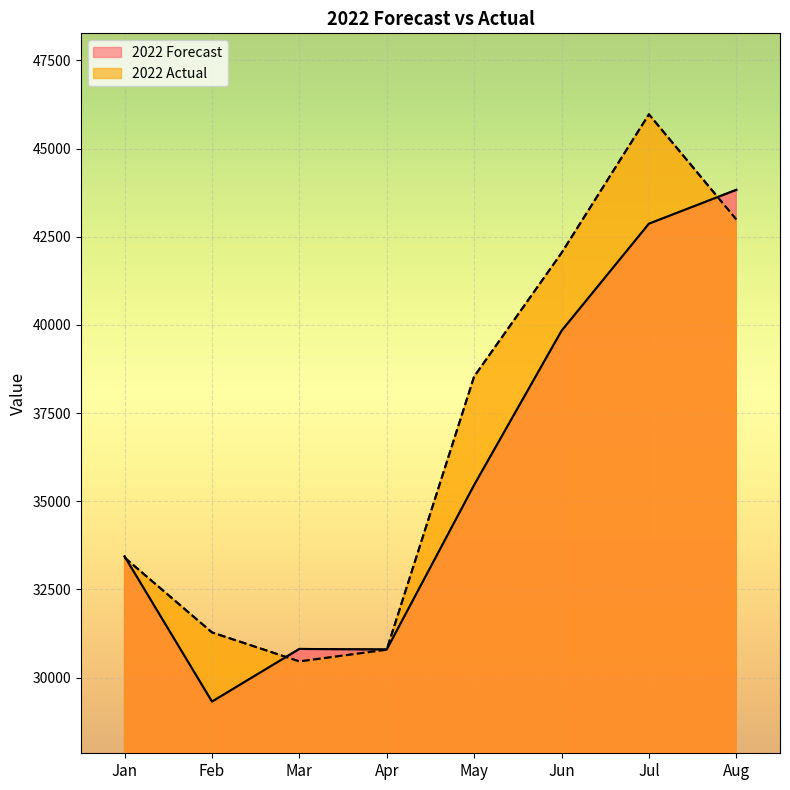

Which series has the largest total across all categories?

2022 Actual